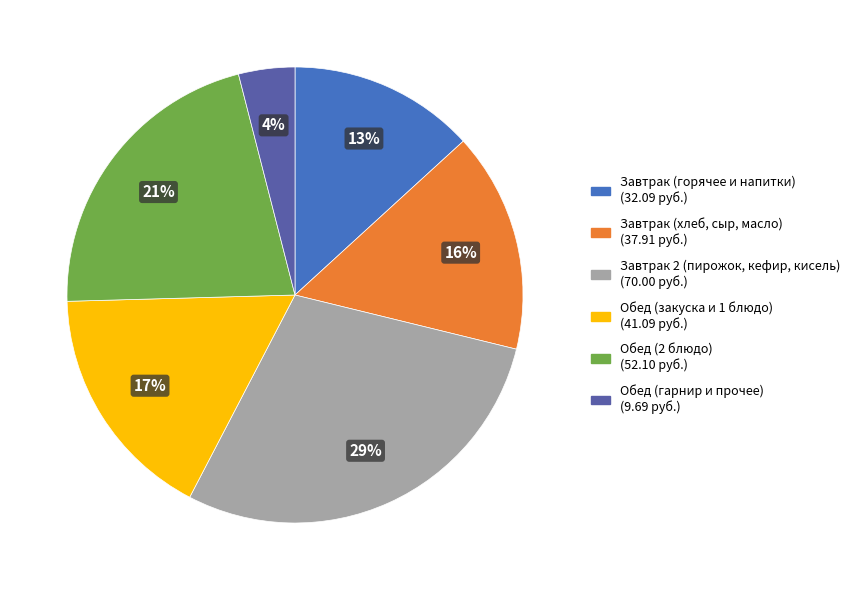

To the nearest percent, what is the difference between the largest and smallest slice percentages?

25%